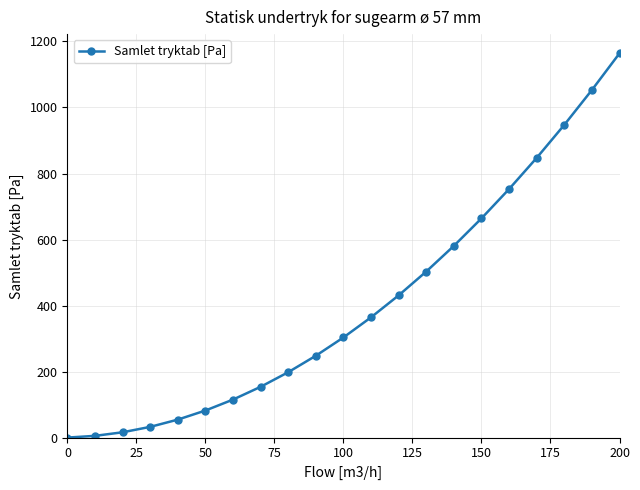

True or false: the data has more than 2 interior local peaks.

False